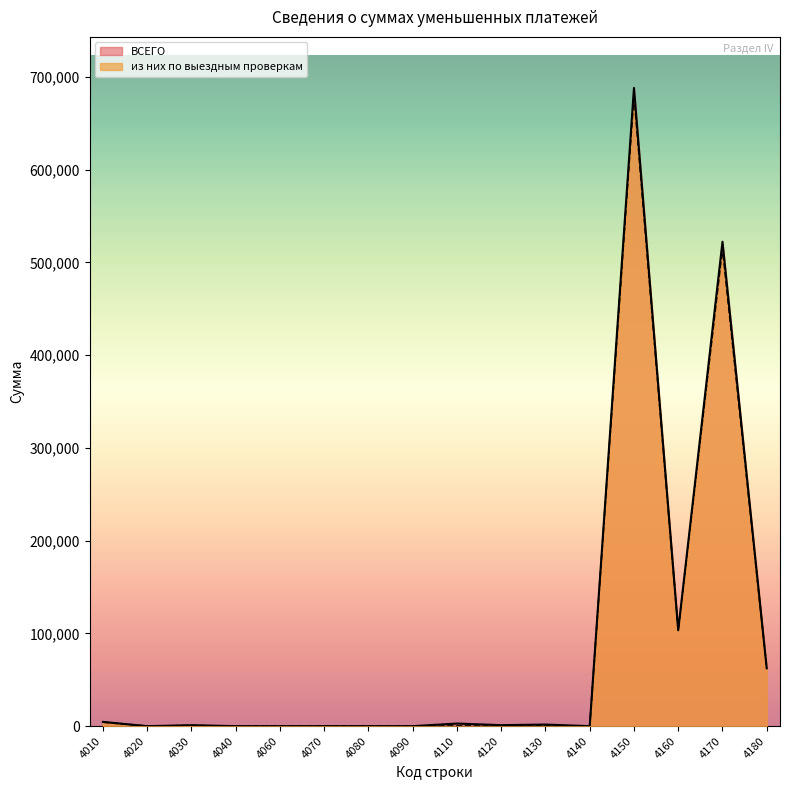

Which series has the largest total across all categories?

ВСЕГО